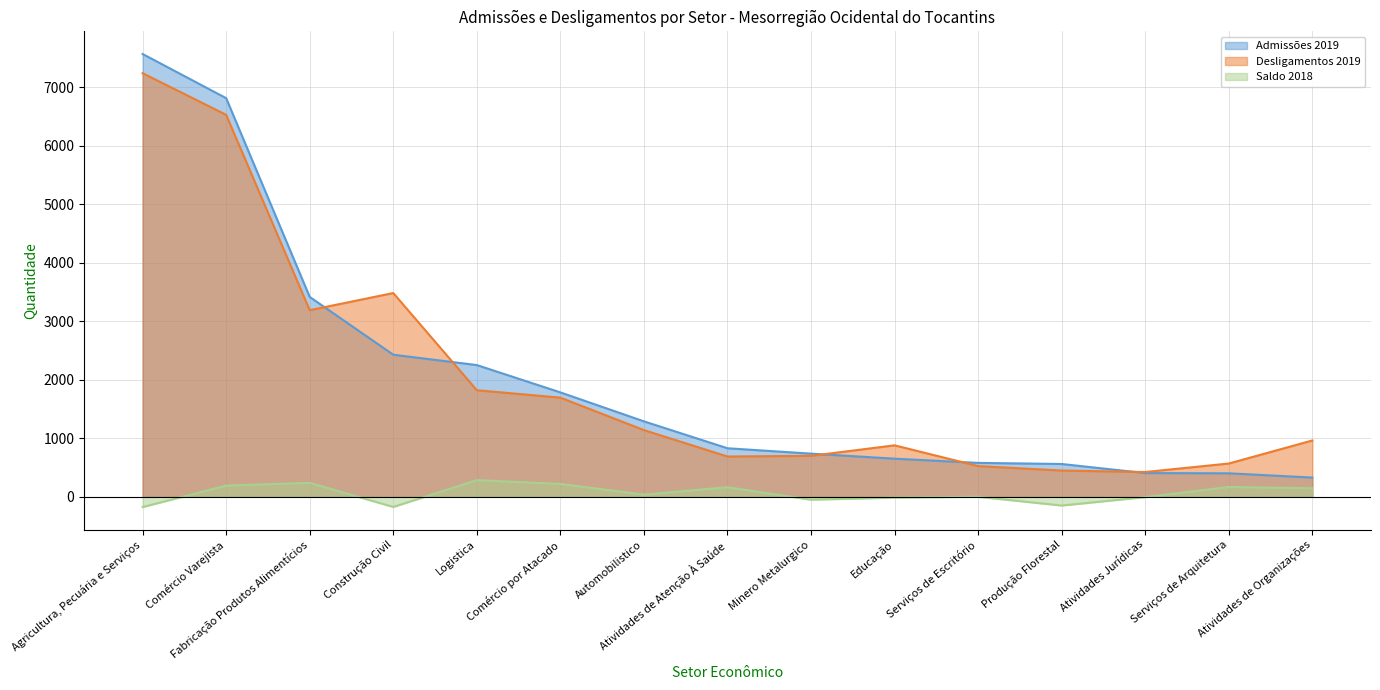

At which category is the sum across all series the highest?

Agricultura, Pecuária e Serviços